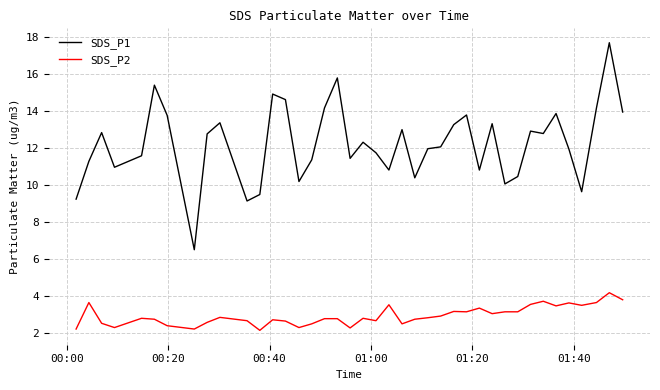

What is the highest value of the SDS_P2 series?

4.2